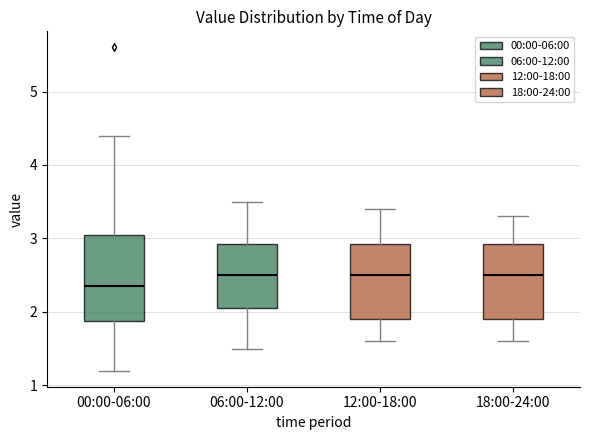

Comparing the boxes themselves (not the whiskers), which one is the tallest?

00:00-06:00